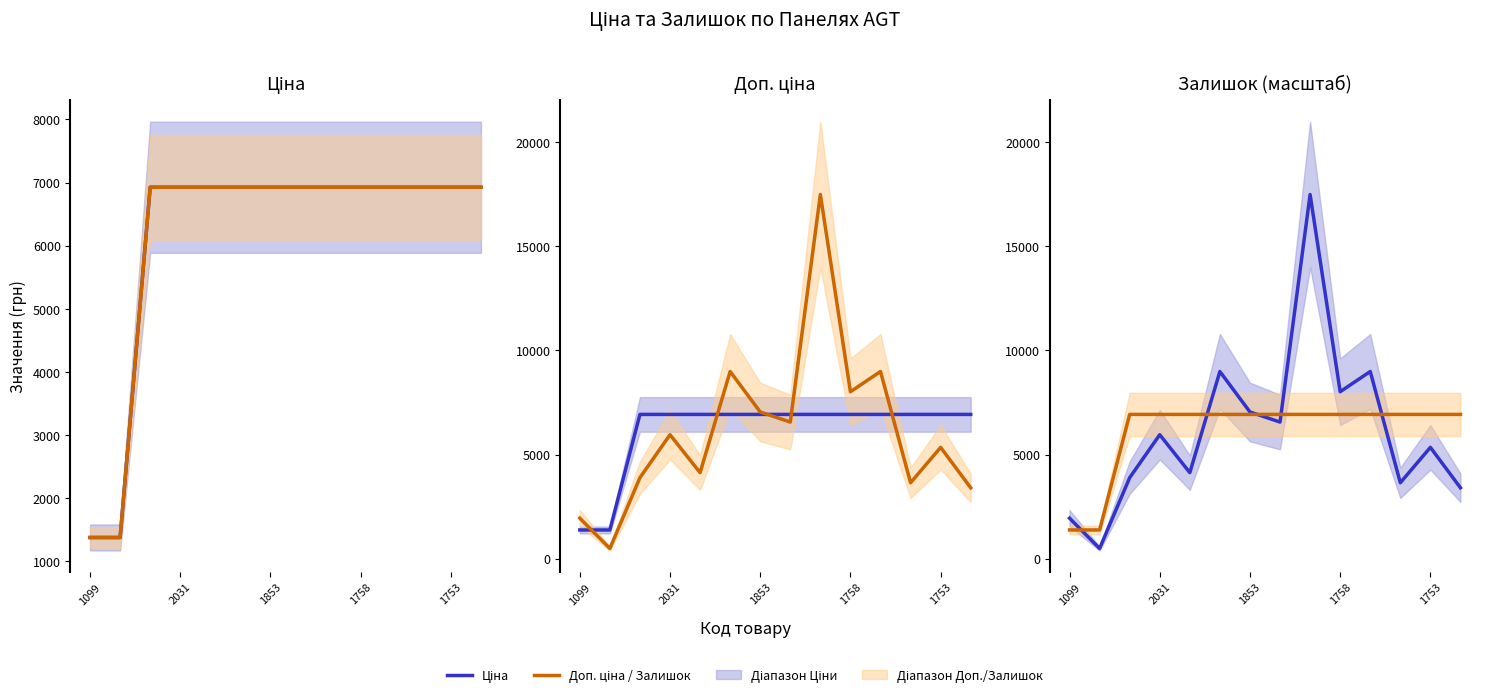

What is the value of the Ціна point at the 8th from the left?

6925.7